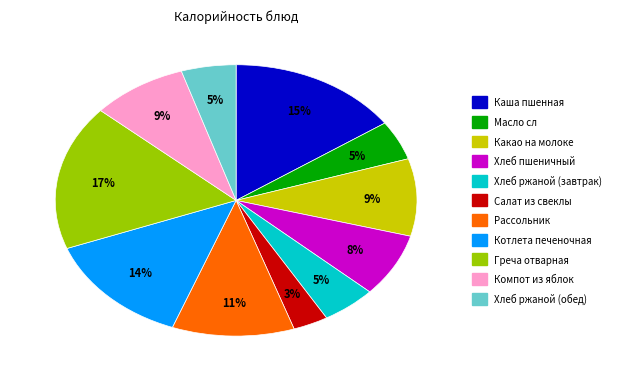

Which category has the biggest portion of the pie?

Греча отварная